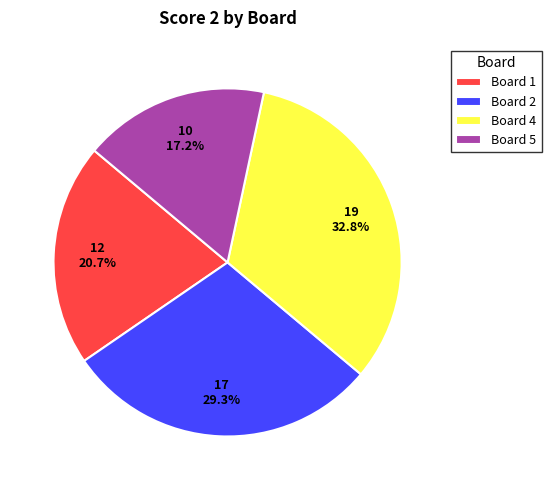

To the nearest percent, what percentage of the pie is Board 1?

21%